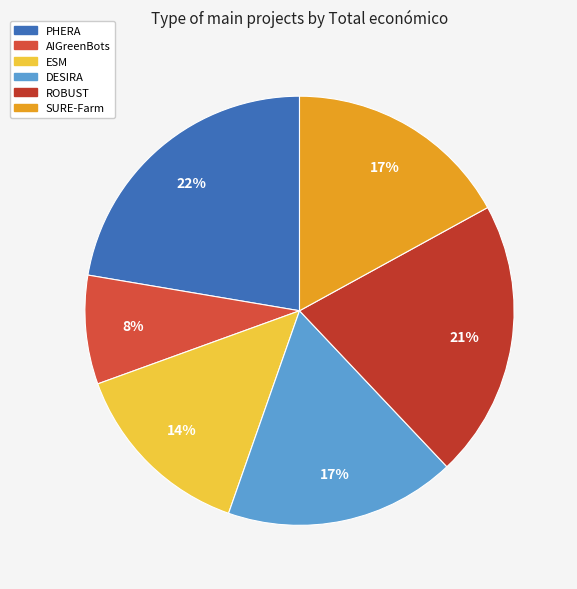

What is the change in value from AIGreenBots to SURE-Farm?

+2527336